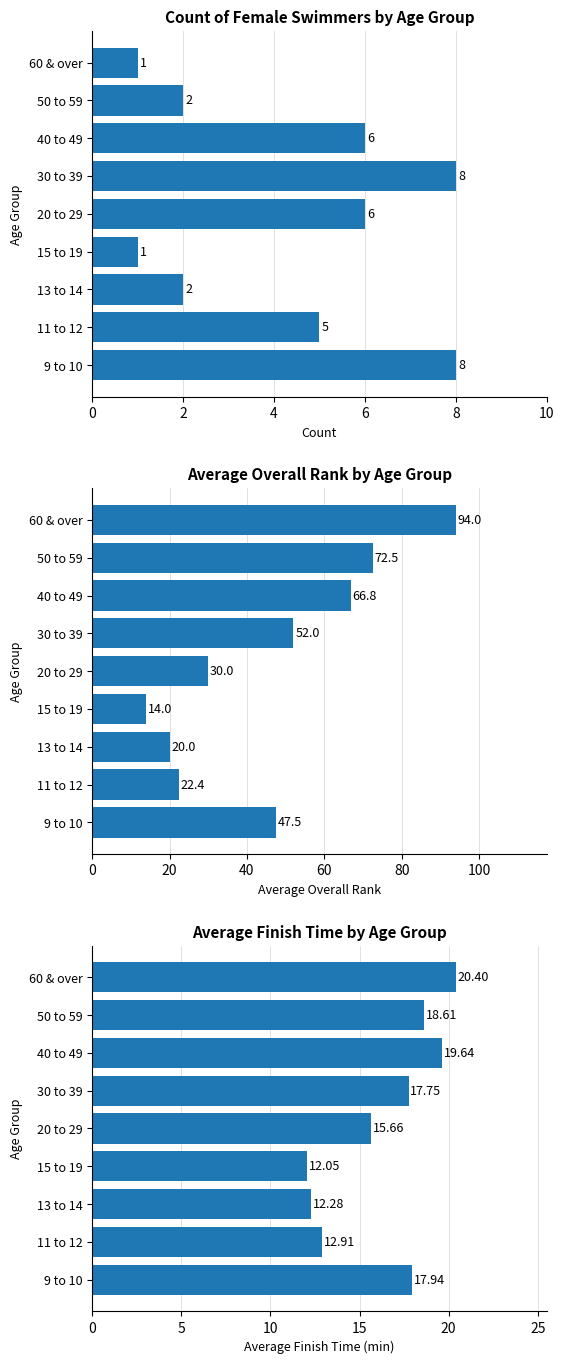

How many bars are there in each group?

3